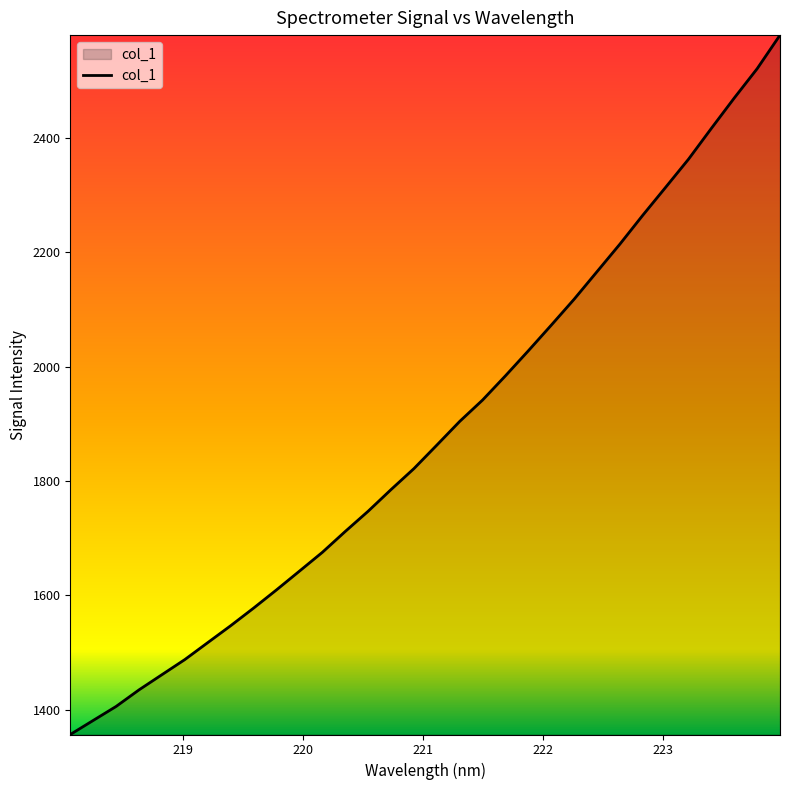

What is the minimum value shown in the chart?

1356.4